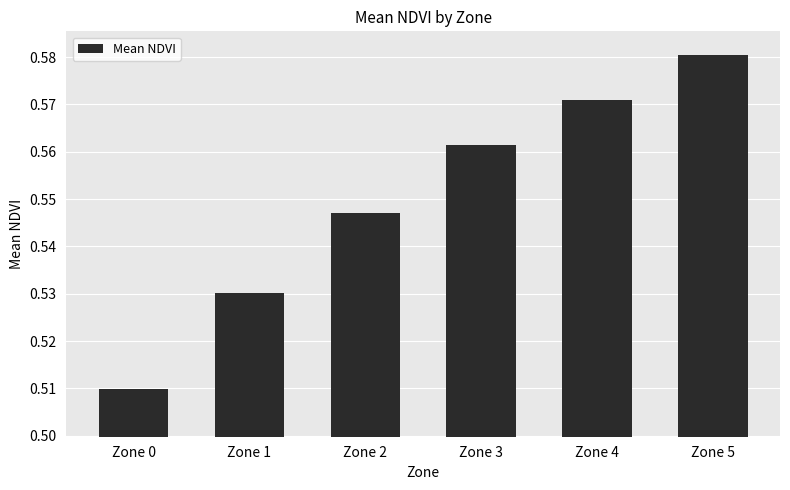

List the labels in order of value, smallest first.

Zone 0, Zone 1, Zone 2, Zone 3, Zone 4, Zone 5